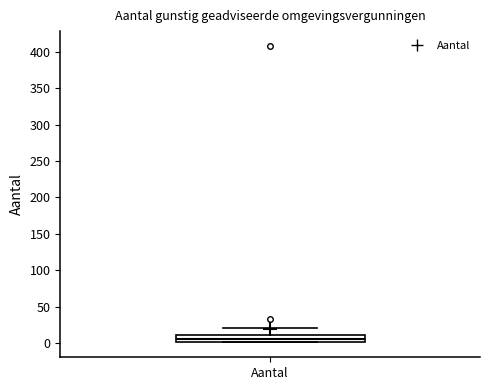

Transcribe this box plot: give where the median line is, the range the box spans, and where the two whiskers end, as read against the y-axis. The values are not printed on the chart, so give them approximately, as read against the axis.

median 5, box 0 to 10, whiskers 0 to 20